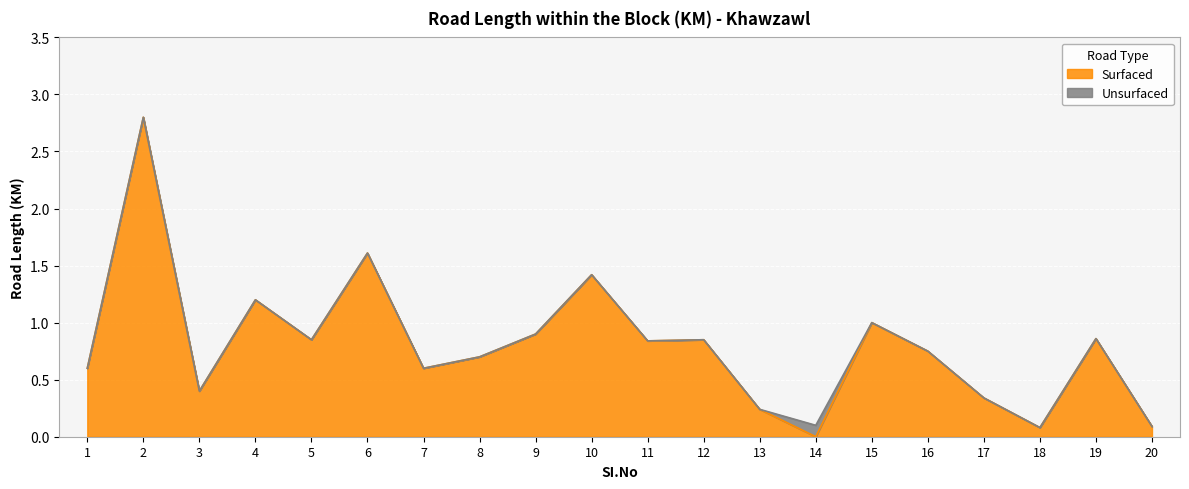

Reading left to right, transcribe all the data shown in this chart.

0.6	2.8	0.4	1.2	0.8	1.6	0.6	0.7	0.9	1.4	0.8	0.8	0.2	0.0	1.0	0.8	0.3	0.1	0.9	0.1